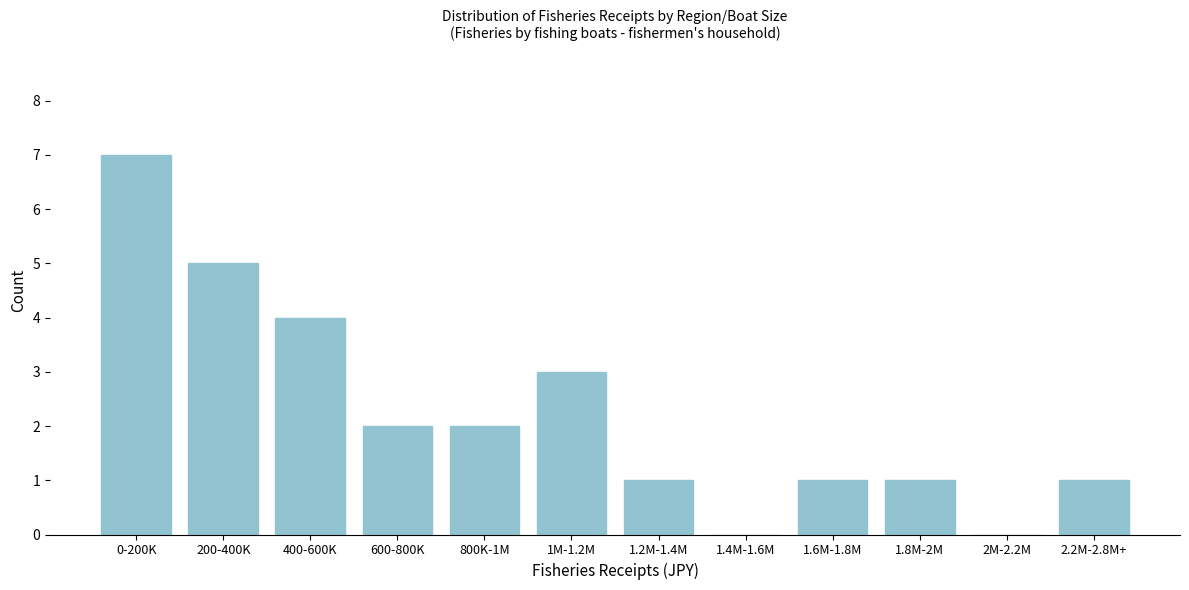

Reading left to right, list all the values displayed in this chart.

0-200K=7	200-400K=5	400-600K=4	600-800K=2	800K-1M=2	1M-1.2M=3	1.2M-1.4M=1	1.4M-1.6M=0	1.6M-1.8M=1	1.8M-2M=1	2M-2.2M=0	2.2M-2.8M+=1